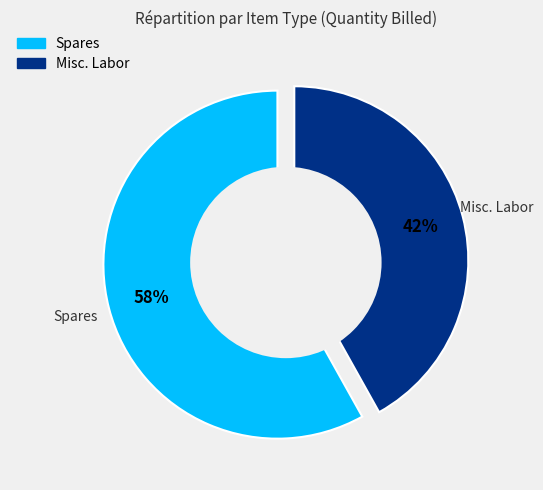

To the nearest percent, what is the difference between the Misc. Labor and Spares slice percentages?

16%